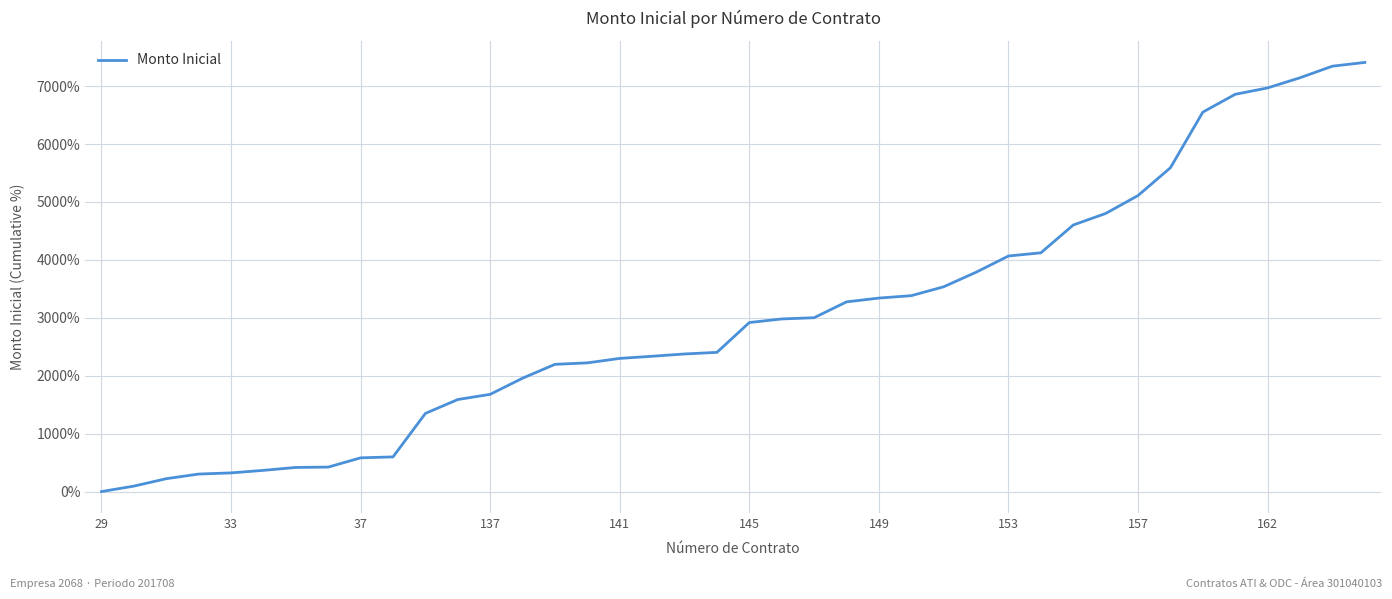

How many lines are shown in the chart?

1